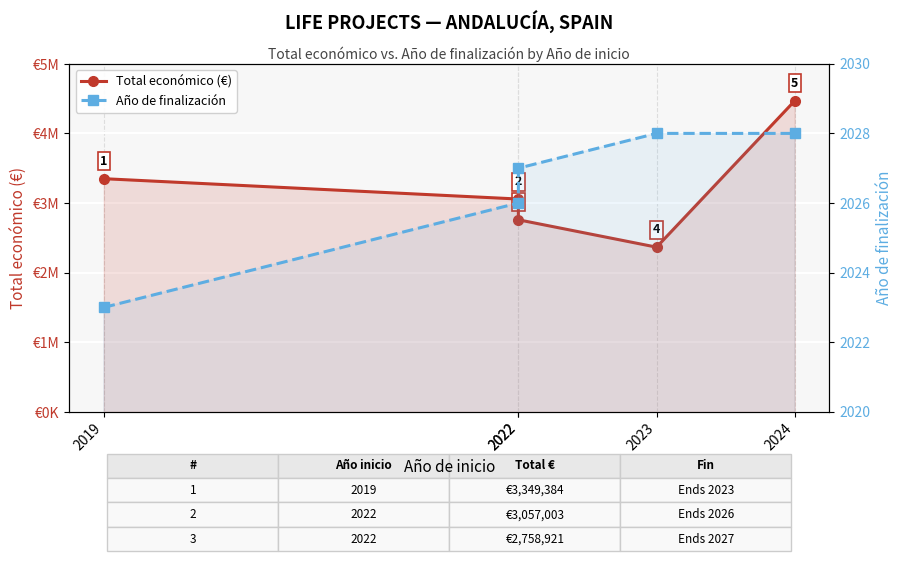

Reading left to right, extract all data points from this chart.

Total económico (€): 2019=3349384	2022=3057003	2022=2758921	2023=2365559	2024=4468538
Año de finalización: 2019=2023	2022=2026	2022=2027	2023=2028	2024=2028